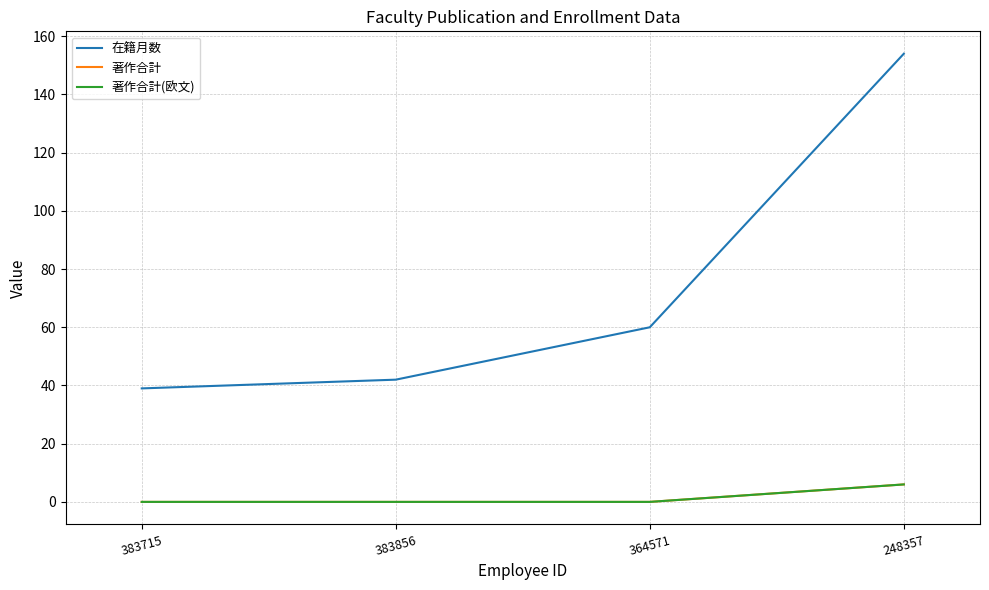

How many lines are shown in the chart?

3